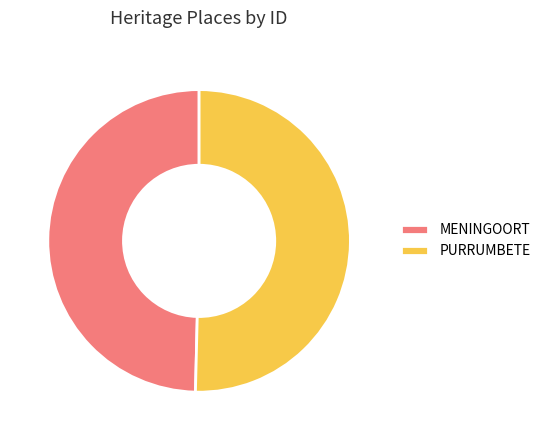

Combined, do MENINGOORT and PURRUMBETE account for over 50%?

Yes